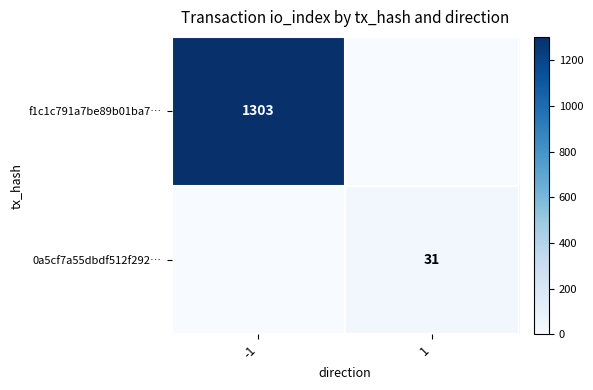

How many data points does each series have?

2